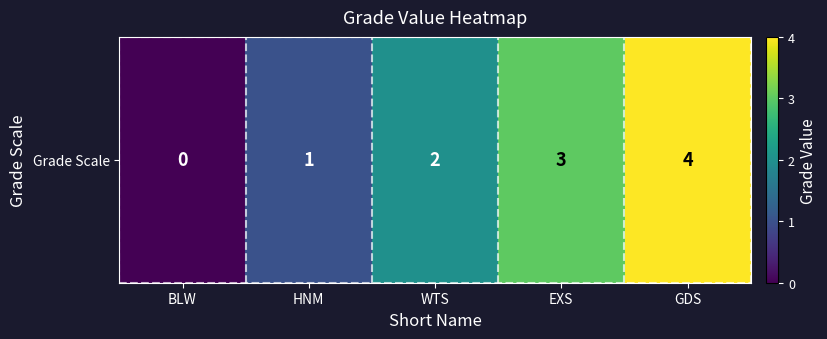

Reading left to right, what are all the values shown in this chart?

BLW=0	HNM=1	WTS=2	EXS=3	GDS=4